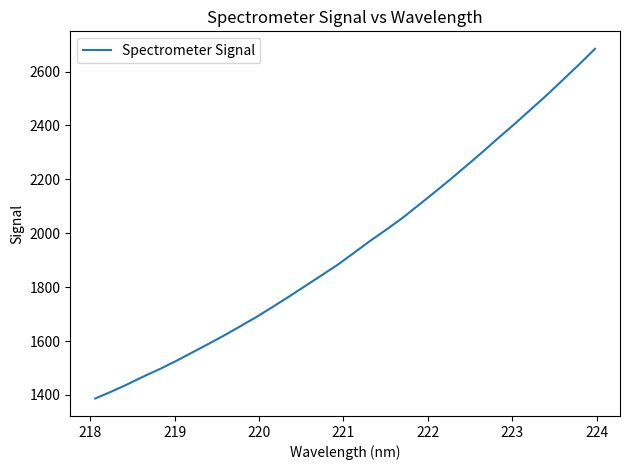

What is the greatest value displayed?

2684.4